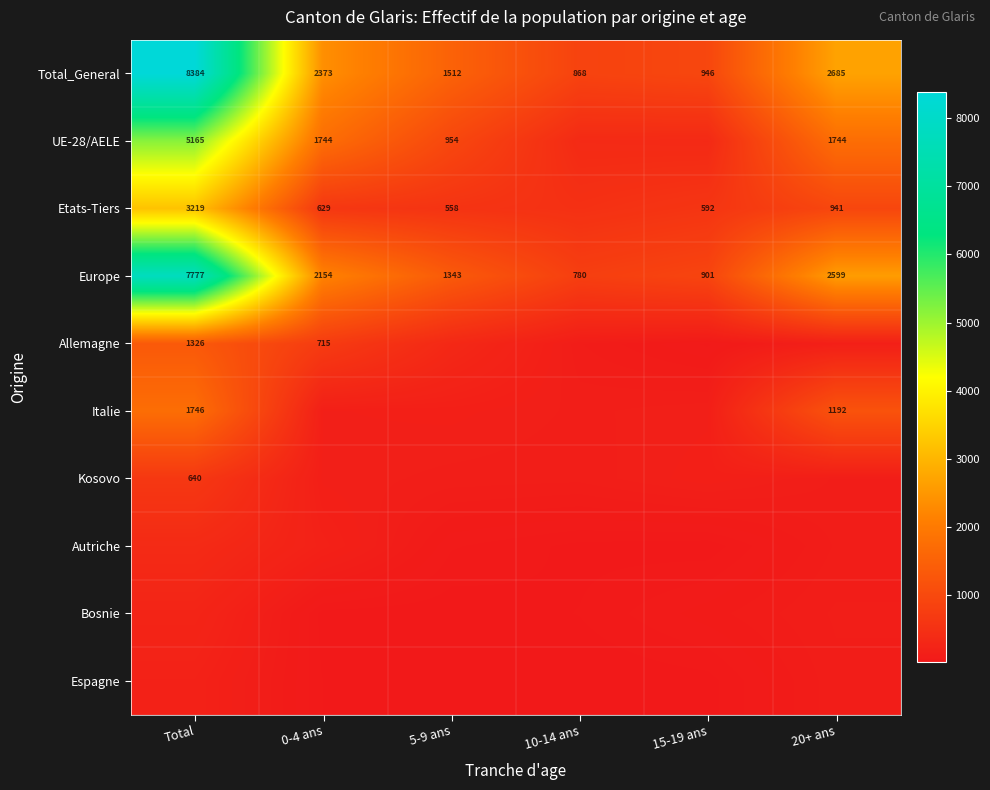

The Etats-Tiers series shows 116 at 5-9 ans. True or false?

False